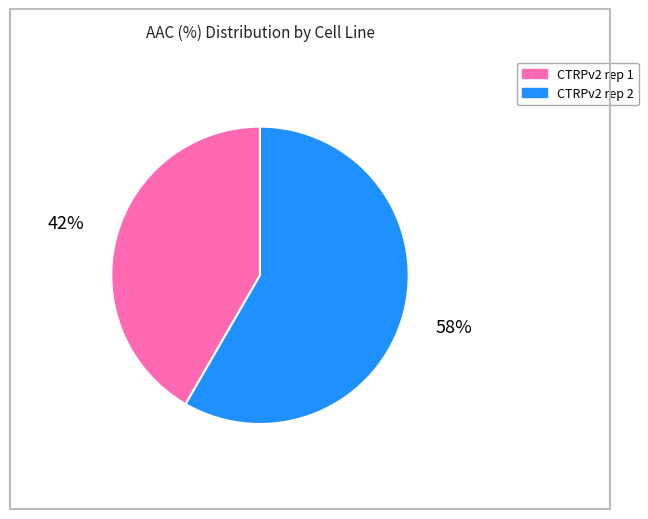

Does CTRPv2 rep 2 account for over 50% of the chart?

Yes